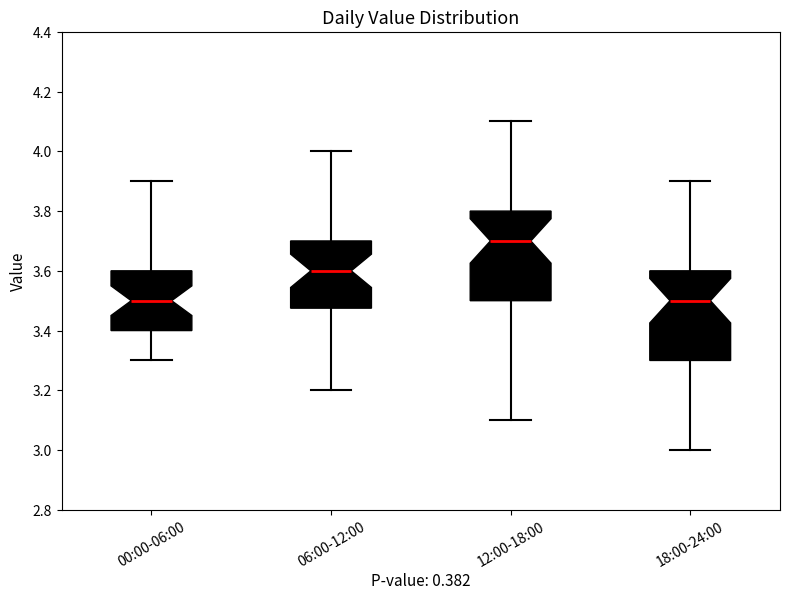

Where is the lower edge of the box for 12:00-18:00 on the y-axis? The values are not printed on the chart, so give them approximately, as read against the axis.

3.50